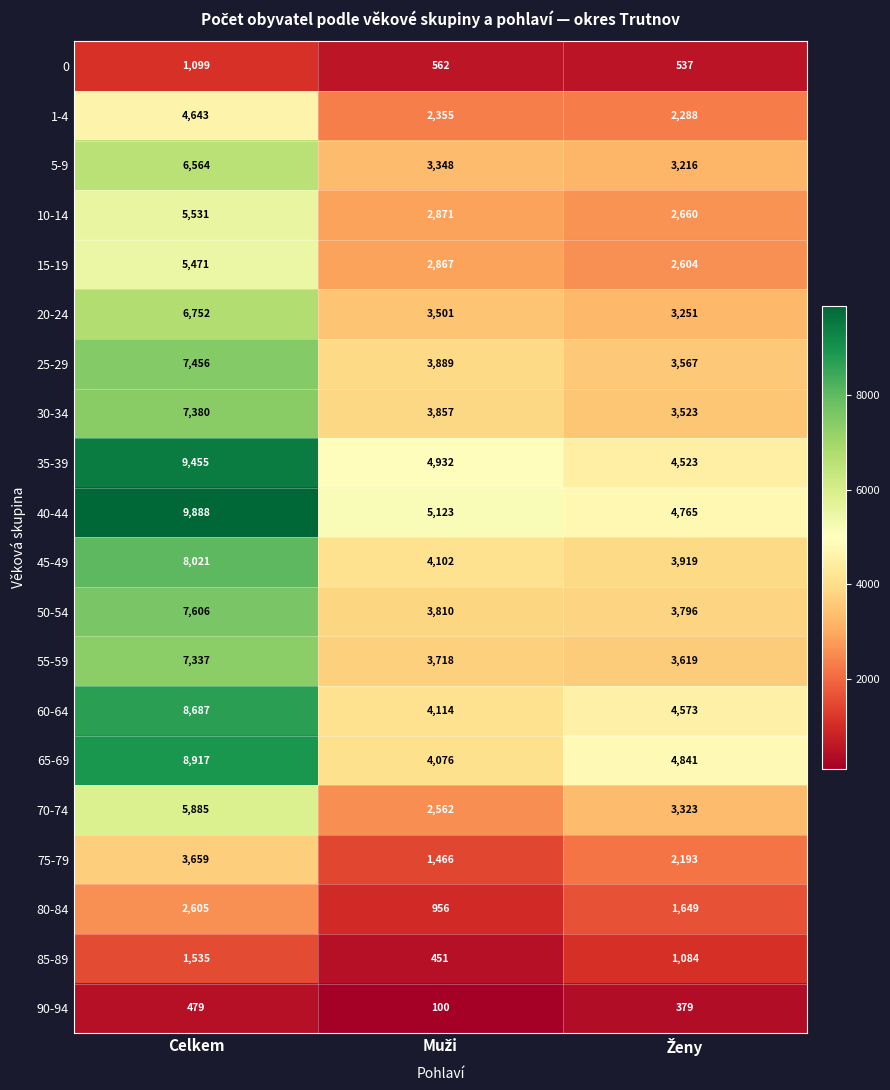

What is the greatest value displayed?

9888